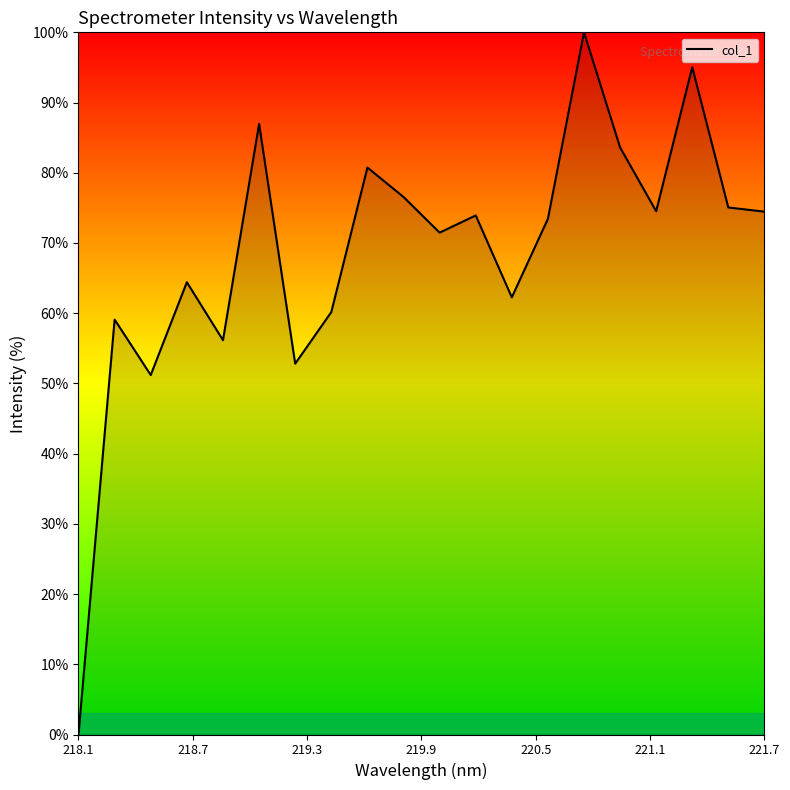

What is the maximum value shown in the chart?

100.0